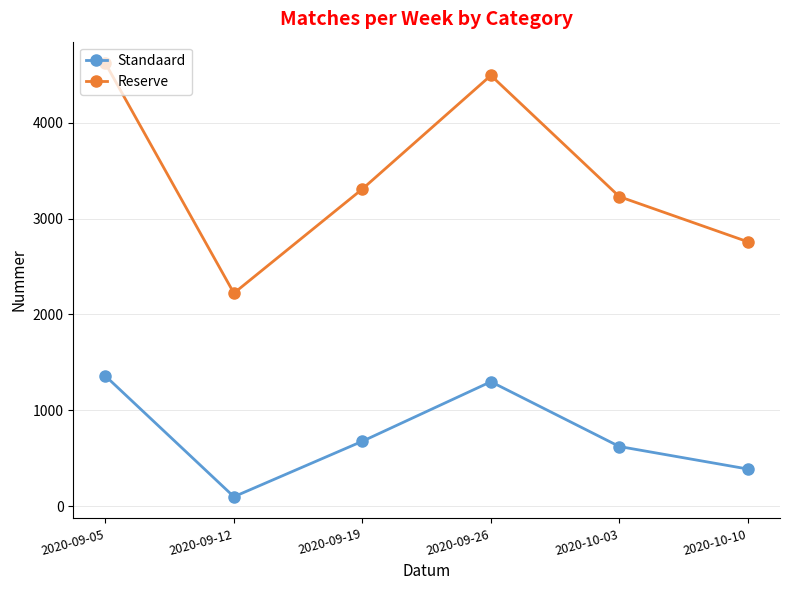

Between 2020-09-05 and 2020-10-10, which series saw the biggest shift?

Reserve